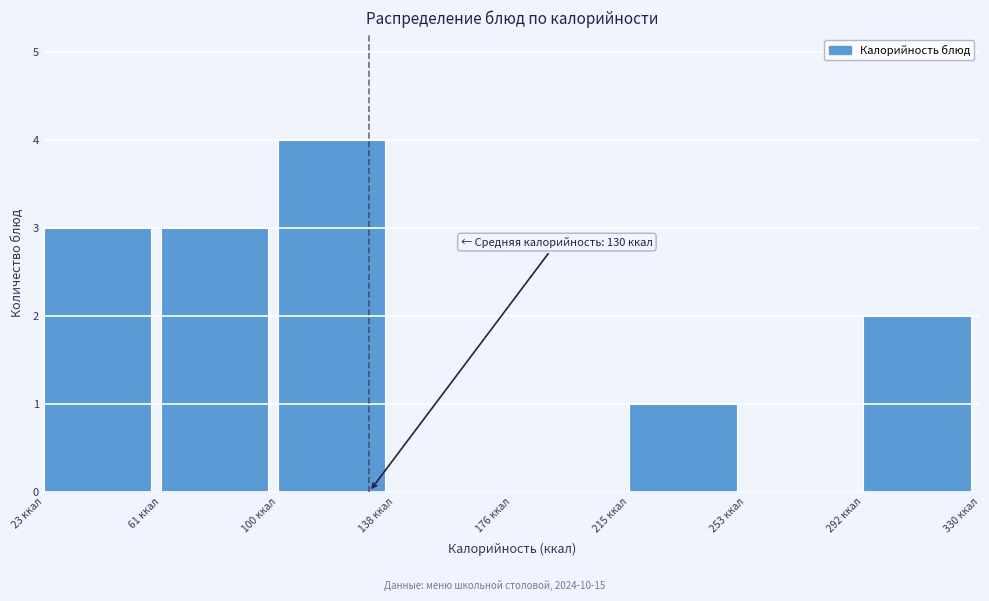

Which range on the x-axis has the tallest bar?

100 to 140